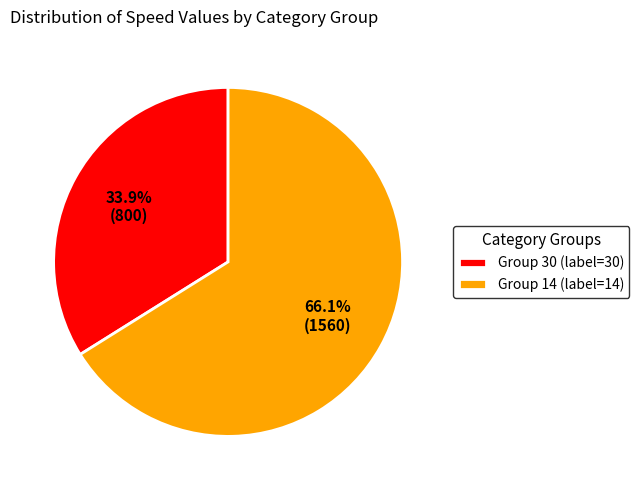

Does Group 30 (label=30) account for over 50% of the chart?

No